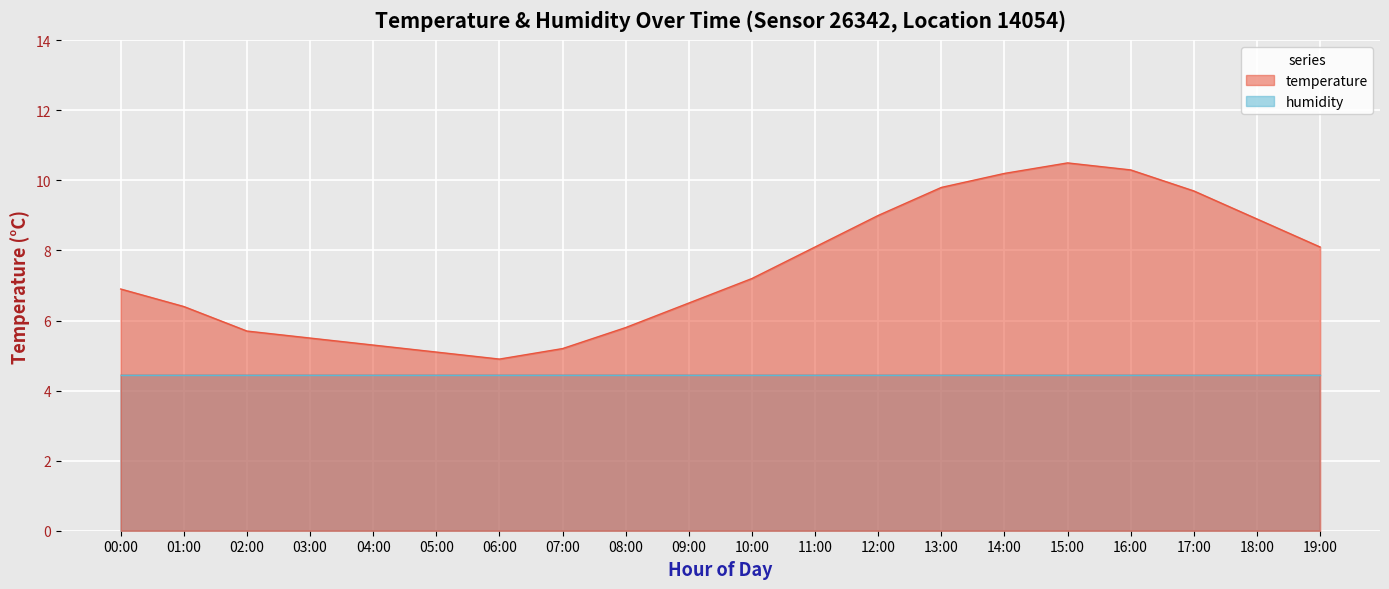

How many categories are shown in the chart?

20